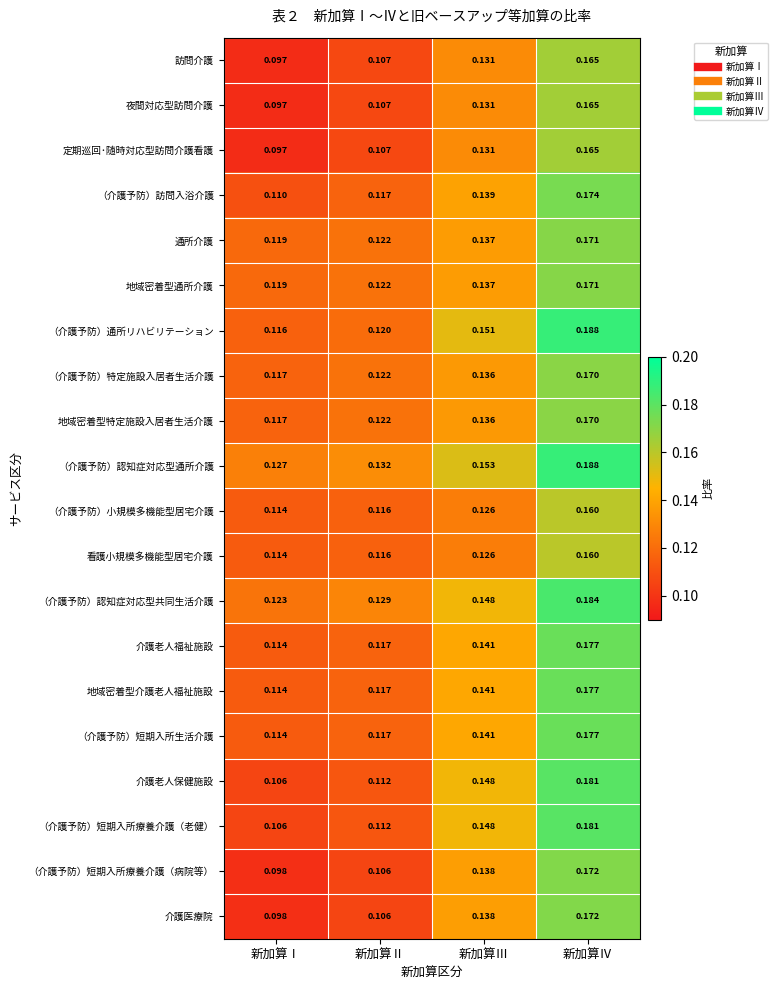

Where is （介護予防）短期入所療養介護（病院等） nearest to the value 0?

新加算Ⅰ